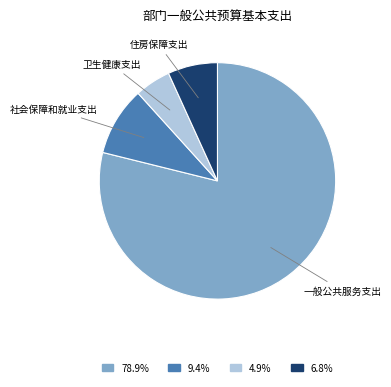

True or false: 卫生健康支出 accounts for 17% of the total.

False